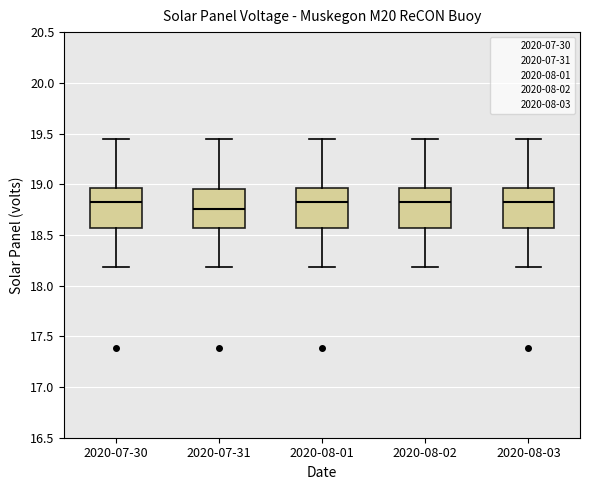

Reading left to right, transcribe this box plot: for each box, give where its median line is, the range the box spans, and where its two whiskers end, as read against the y-axis. The values are not printed on the chart, so give them approximately, as read against the axis.

2020-07-30: median 18.85, box 18.55 to 18.95, whiskers 18.20 to 19.45
2020-07-31: median 18.75, box 18.55 to 18.95, whiskers 18.20 to 19.45
2020-08-01: median 18.85, box 18.55 to 18.95, whiskers 18.20 to 19.45
2020-08-02: median 18.85, box 18.55 to 18.95, whiskers 18.20 to 19.45
2020-08-03: median 18.85, box 18.55 to 18.95, whiskers 18.20 to 19.45